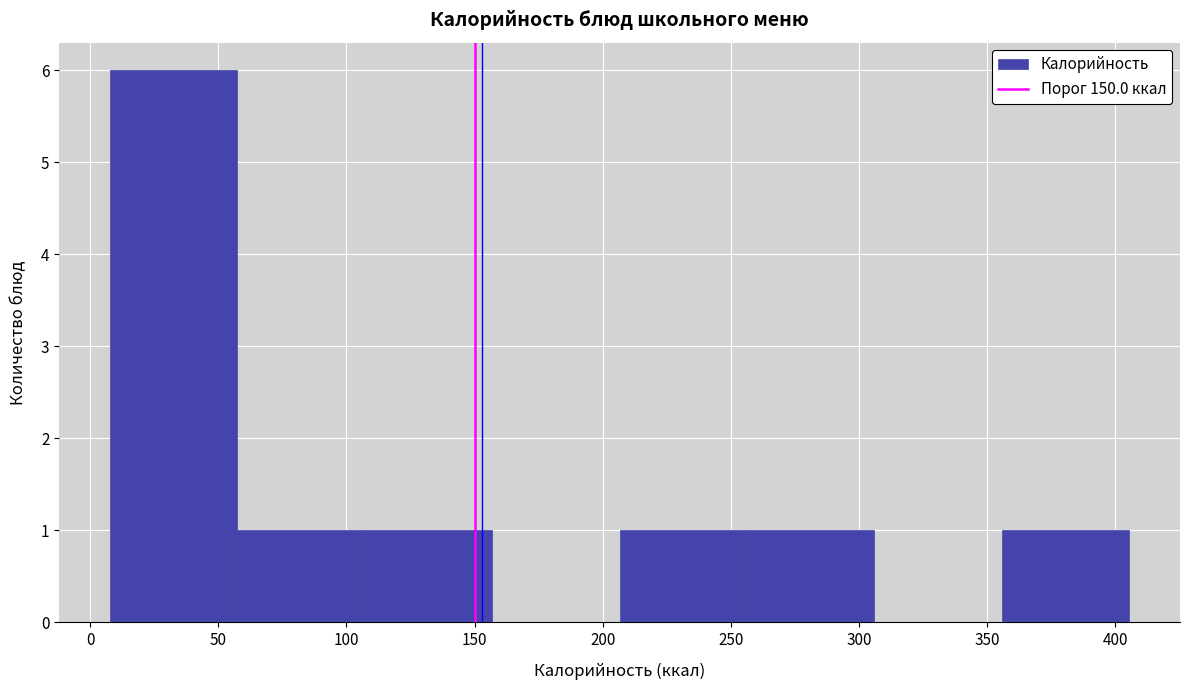

How tall is the bar that spans 205 to 255 on the x-axis? Neither the bar edges nor the heights are printed on the chart, so give them approximately, as read against the axes.

1